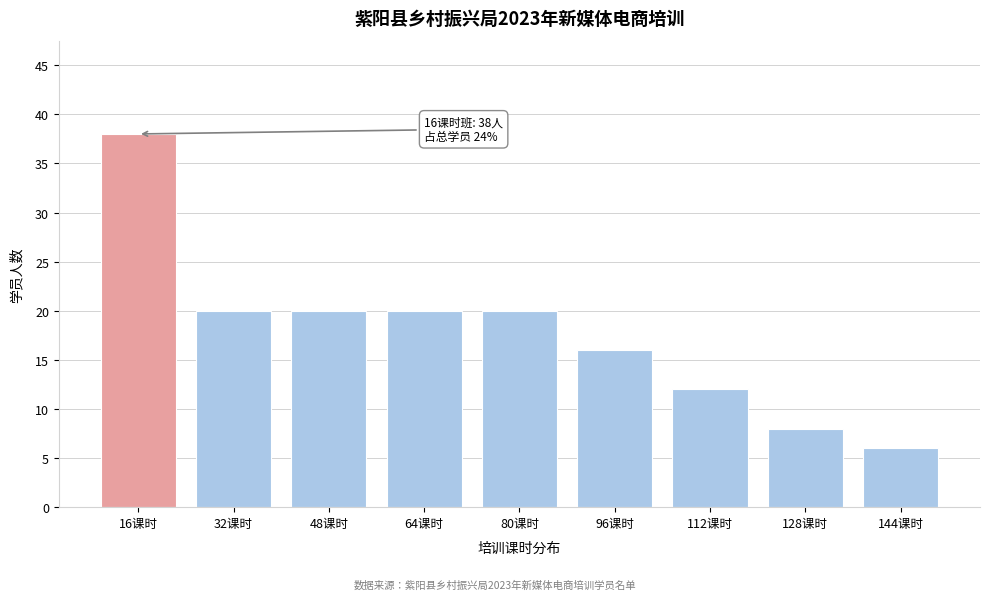

Reading left to right, transcribe all the data shown in this chart.

38	20	20	20	20	16	12	8	6